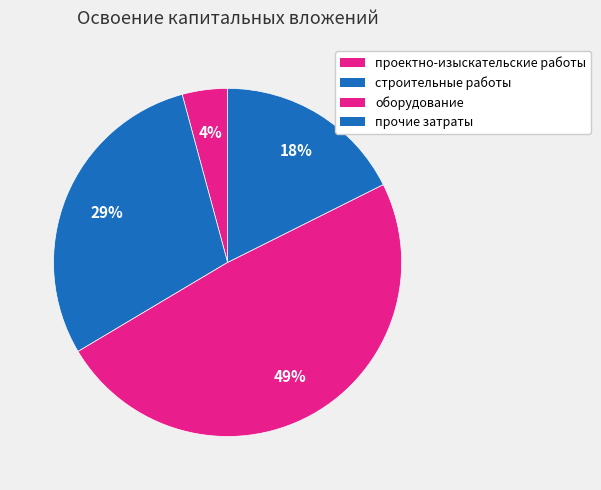

What is the ratio of the value at оборудование to the value at проектно-изыскательские работы?

11.6